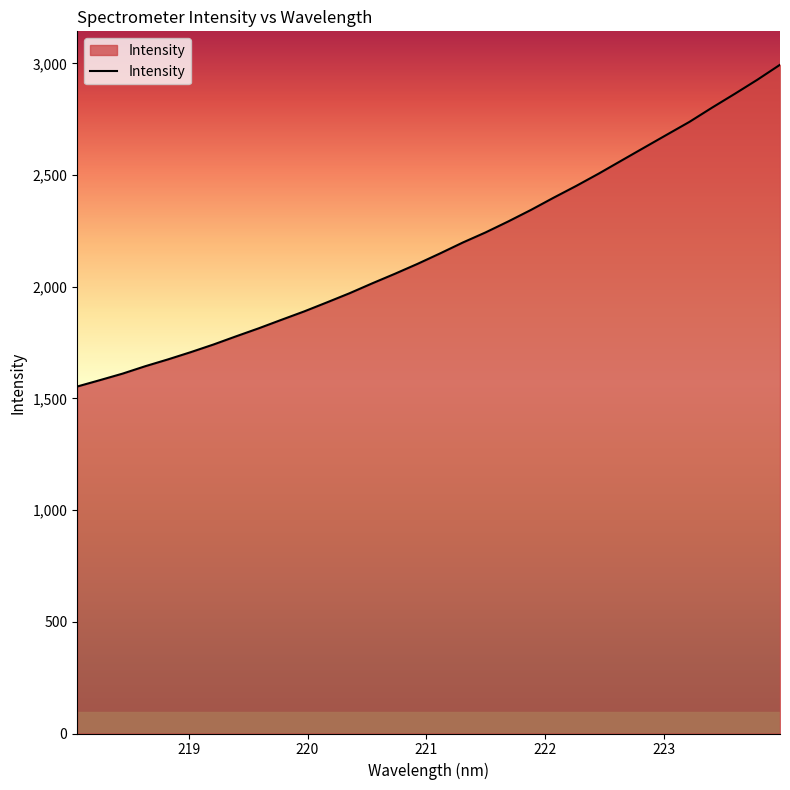

What is the minimum value shown in the chart?

1553.2